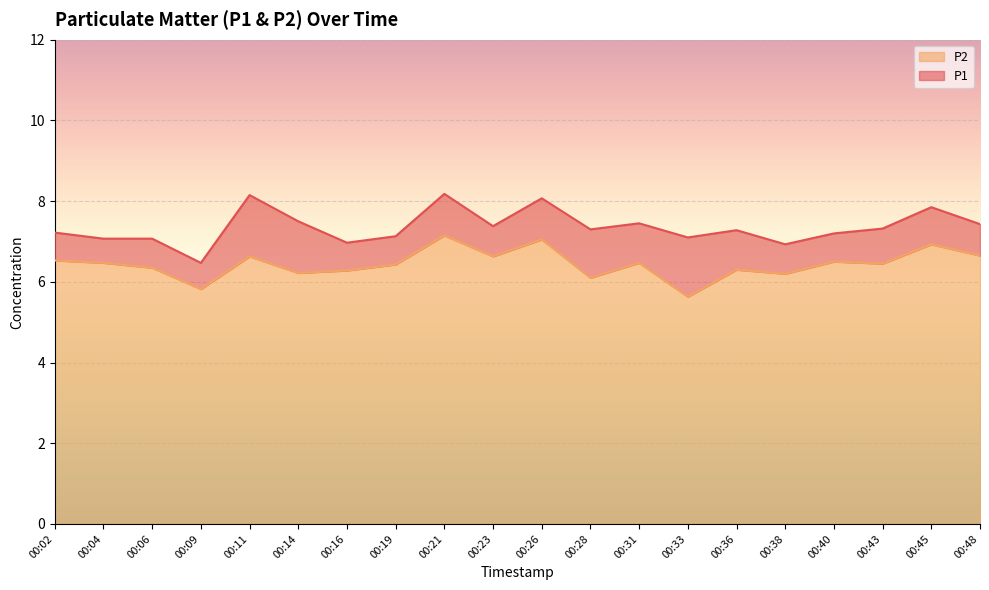

How many interior local valleys does the P1 series have?

6